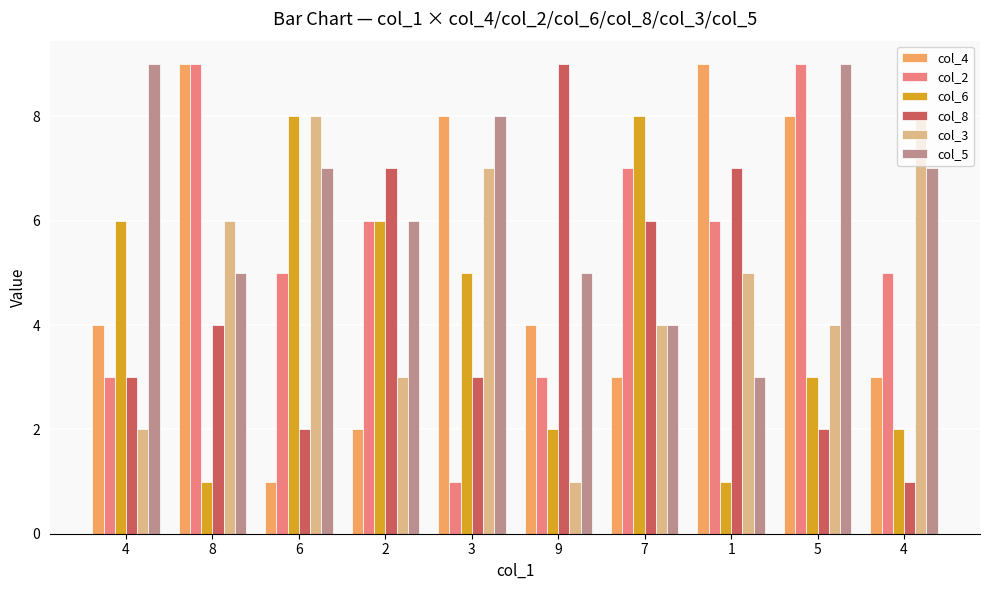

List the series in order of their peak value, lowest first.

col_6, col_3, col_4, col_2, col_8, col_5